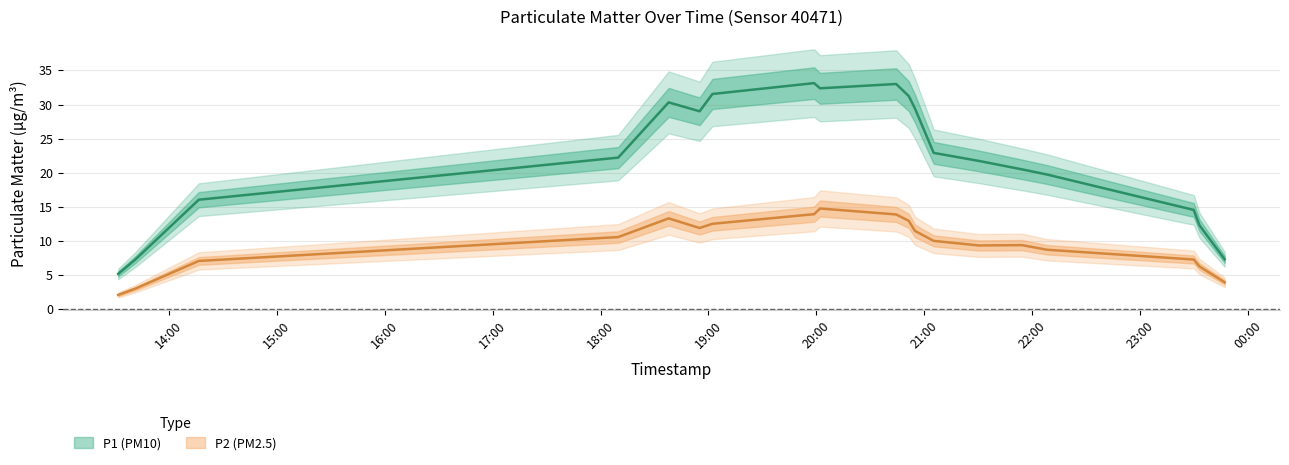

What is the value of the P2 point at the 18th from the left?

6.1